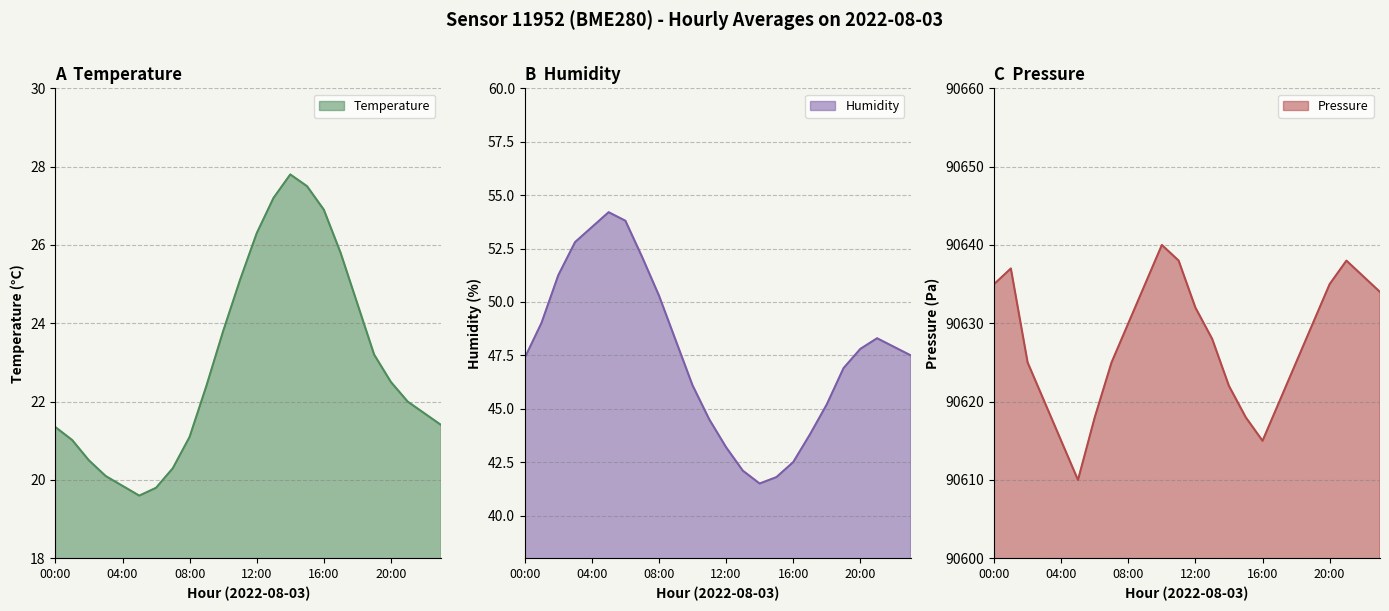

Rank the series at 13:00 from lowest to highest value.

temperature, humidity, pressure